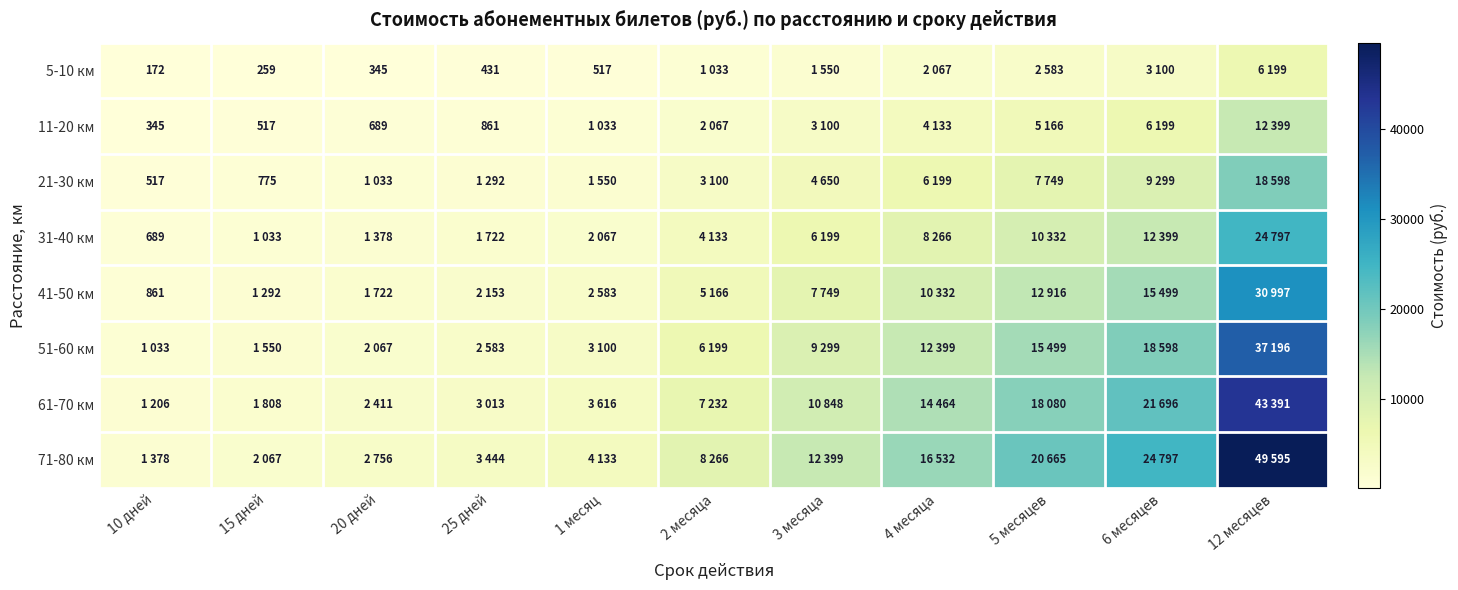

The 11-20 км series shows 689 at 20 дней. True or false?

True